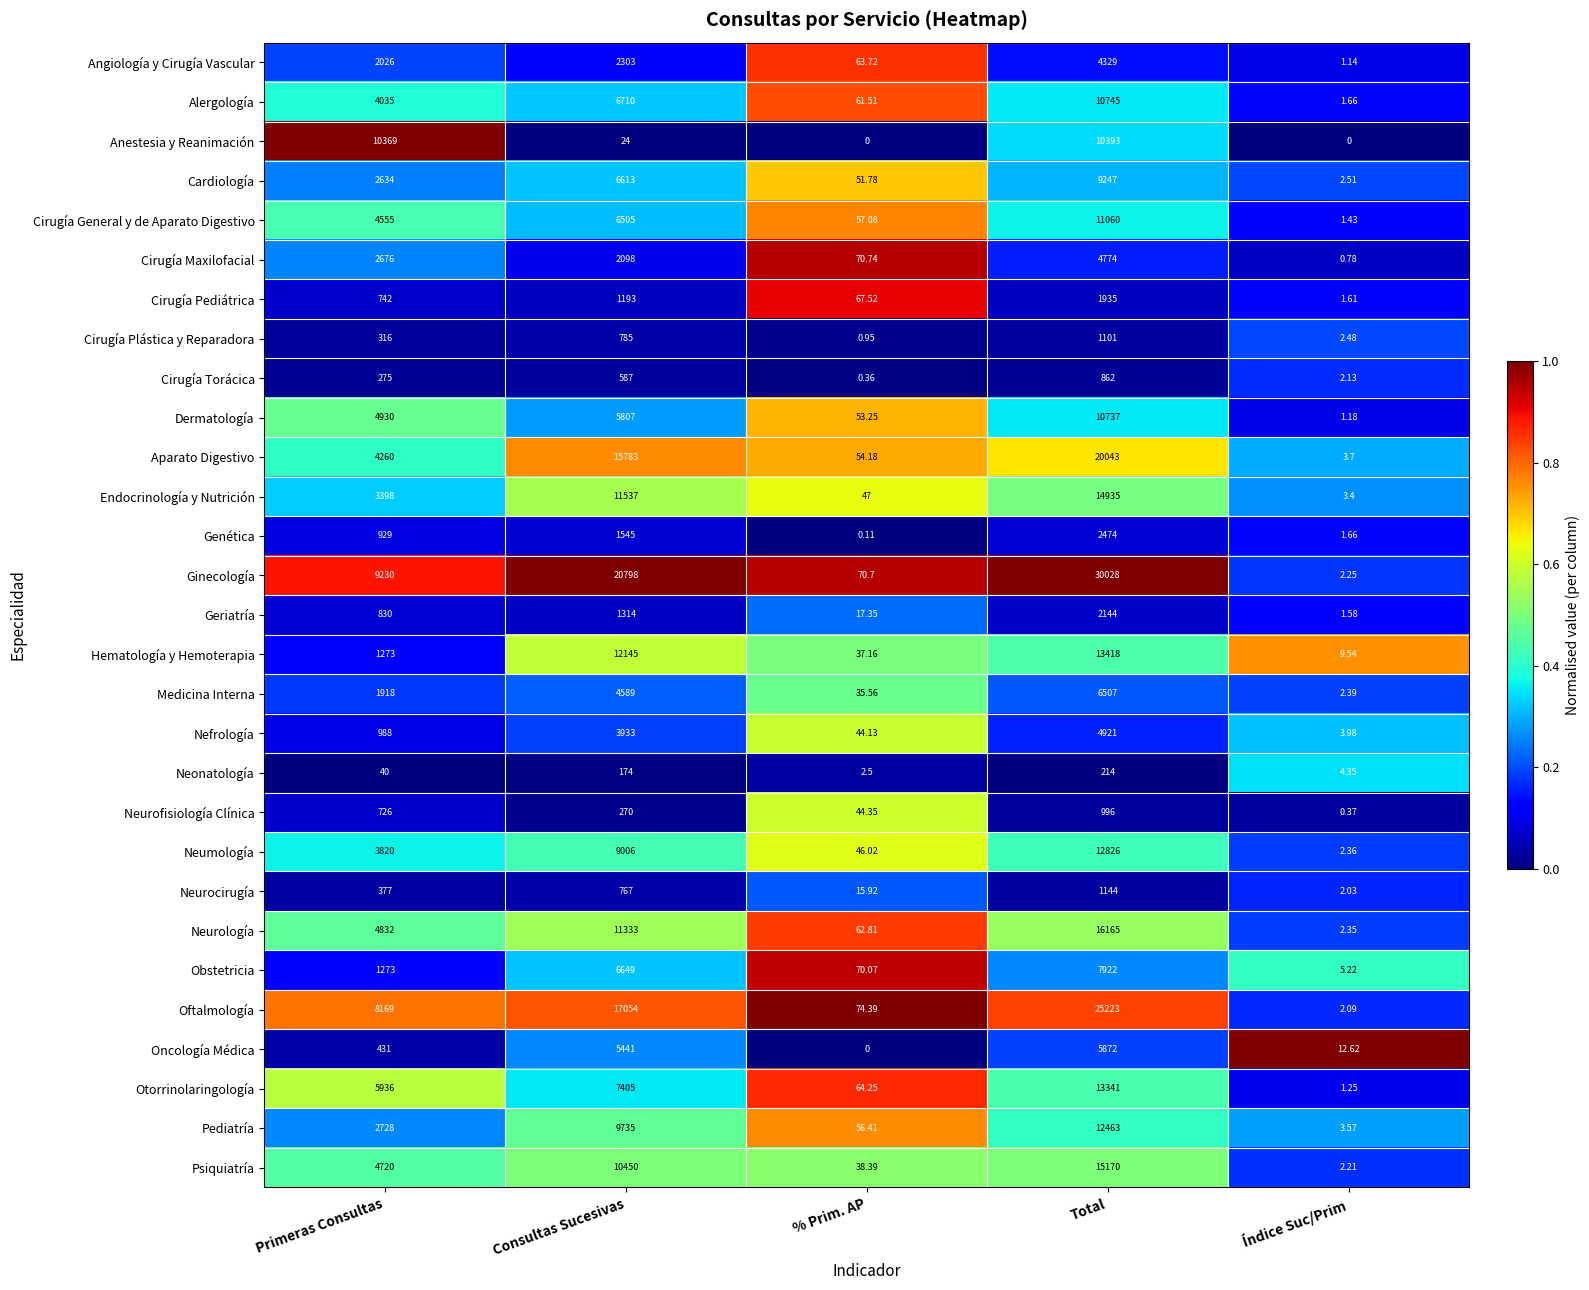

At which label does Pediatría reach its peak?

Total